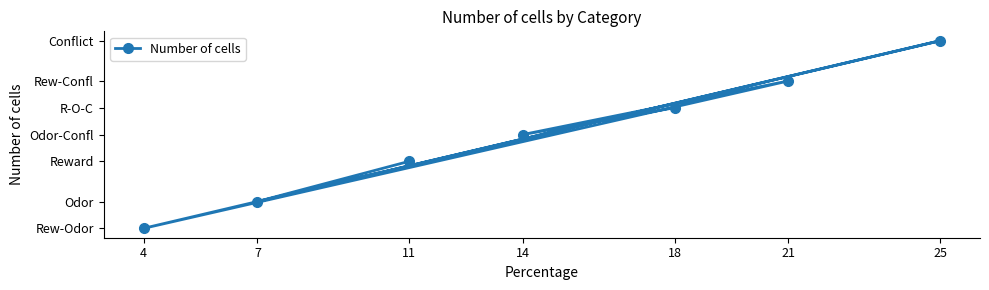

At which label is the value closest to 10?

14